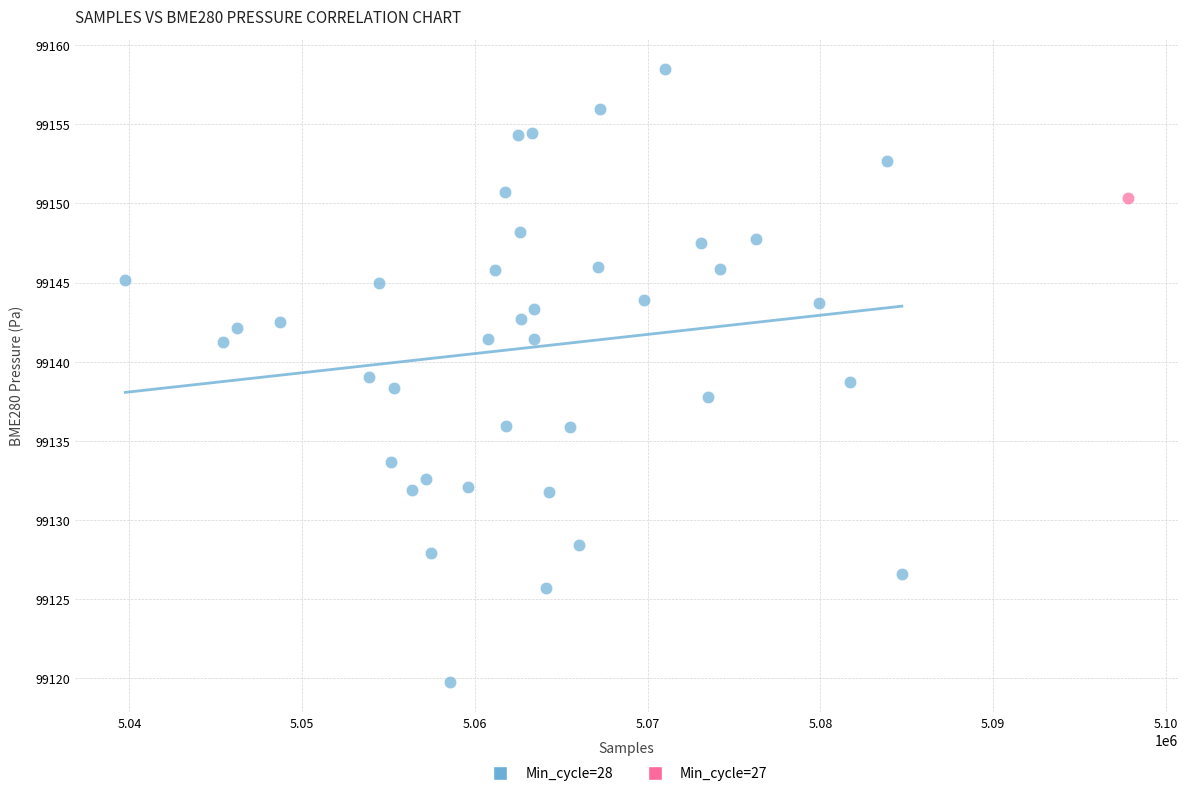

What are all the series names shown in the legend?

Min_cycle=28, Min_cycle=27